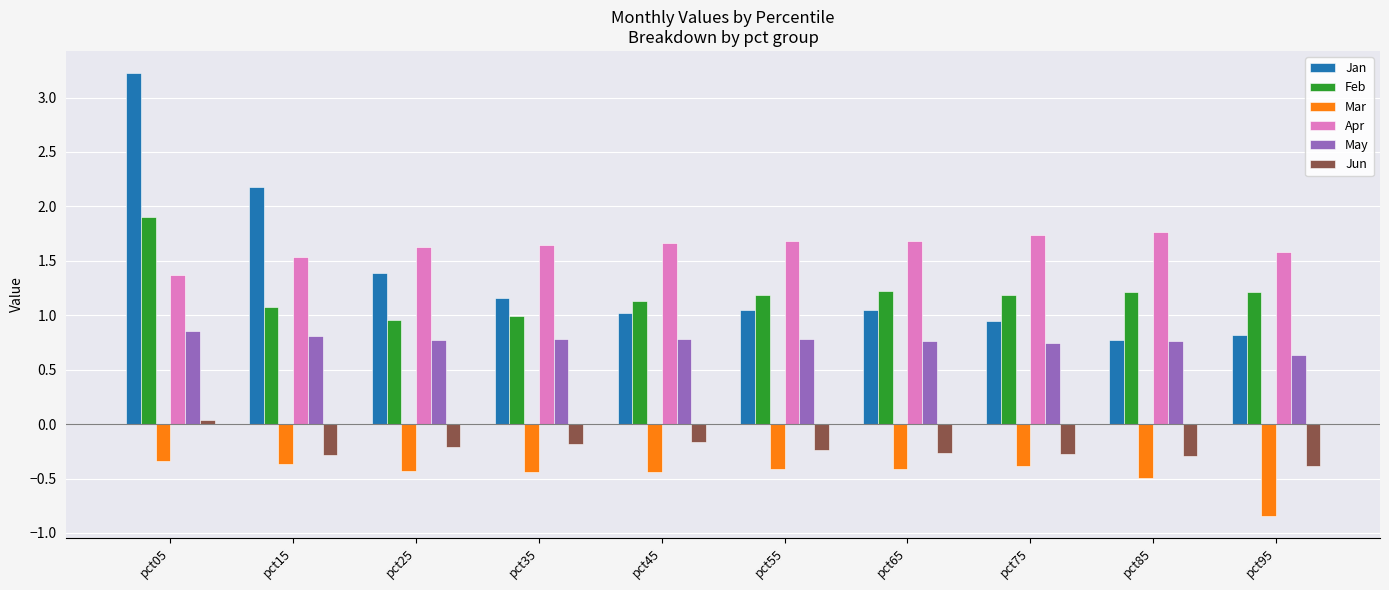

How many values in the Jun series exceed 0?

1